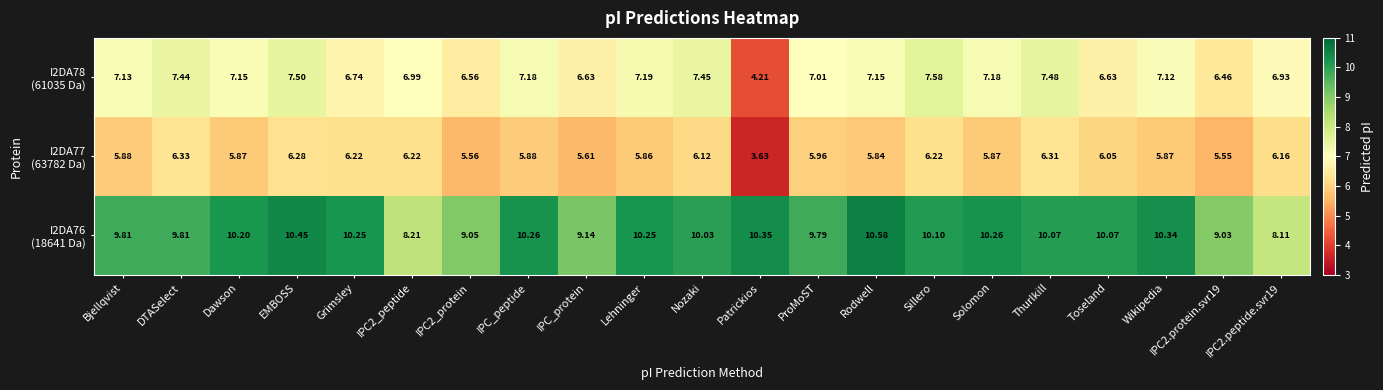

Which category has the highest value across all series?

Rodwell